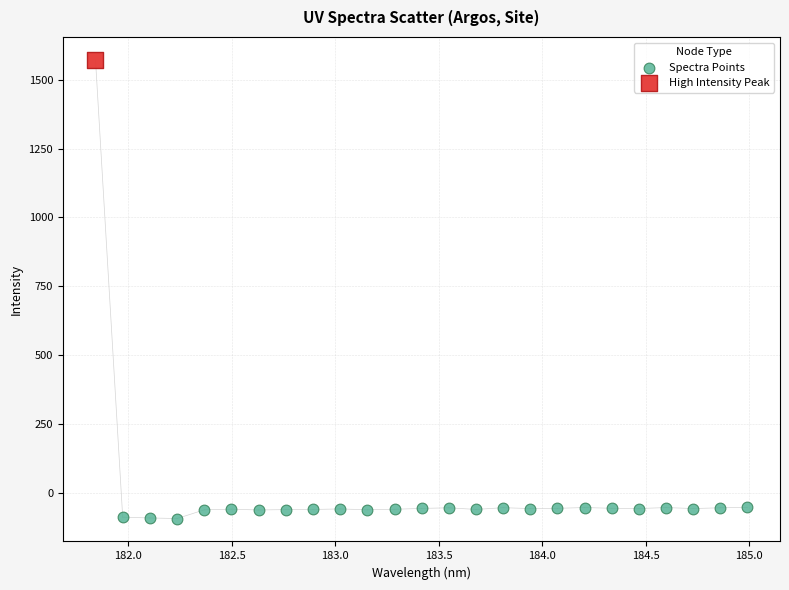

What are all the series names shown in the legend?

Spectra Points, High Intensity Peak